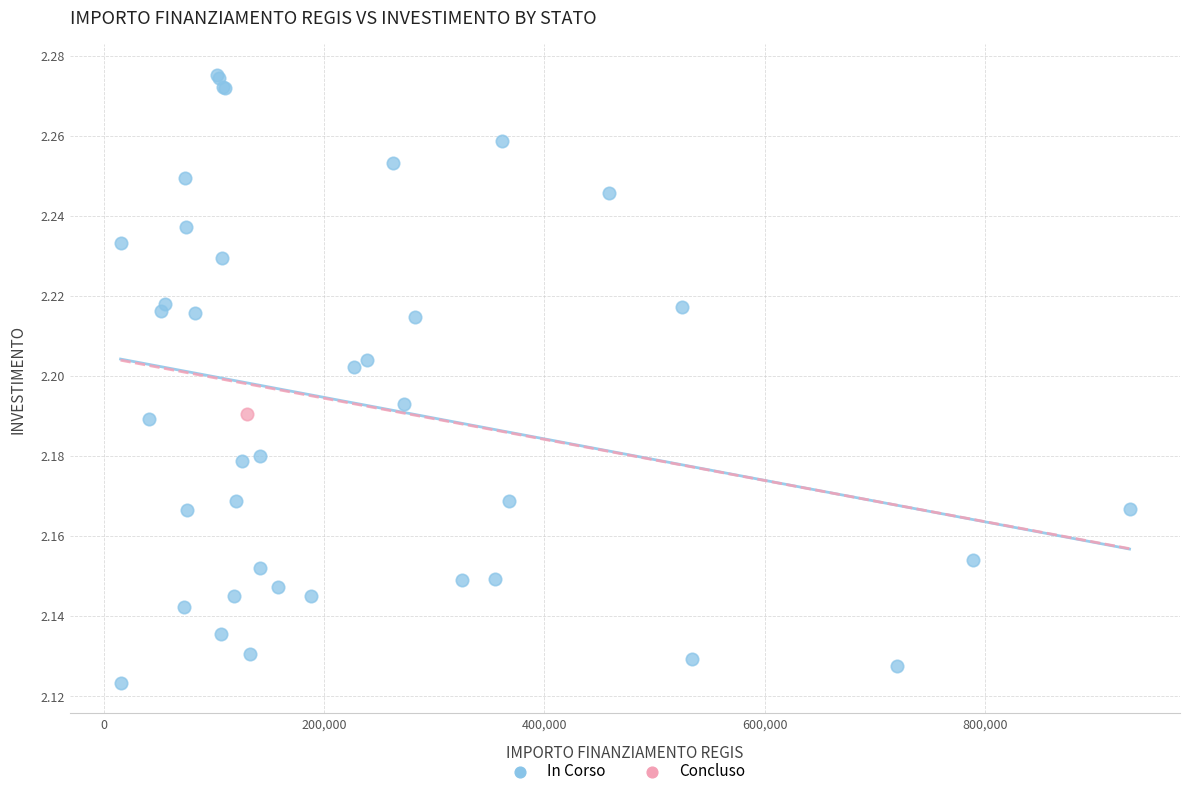

What are all the series names shown in the legend?

In Corso, Concluso